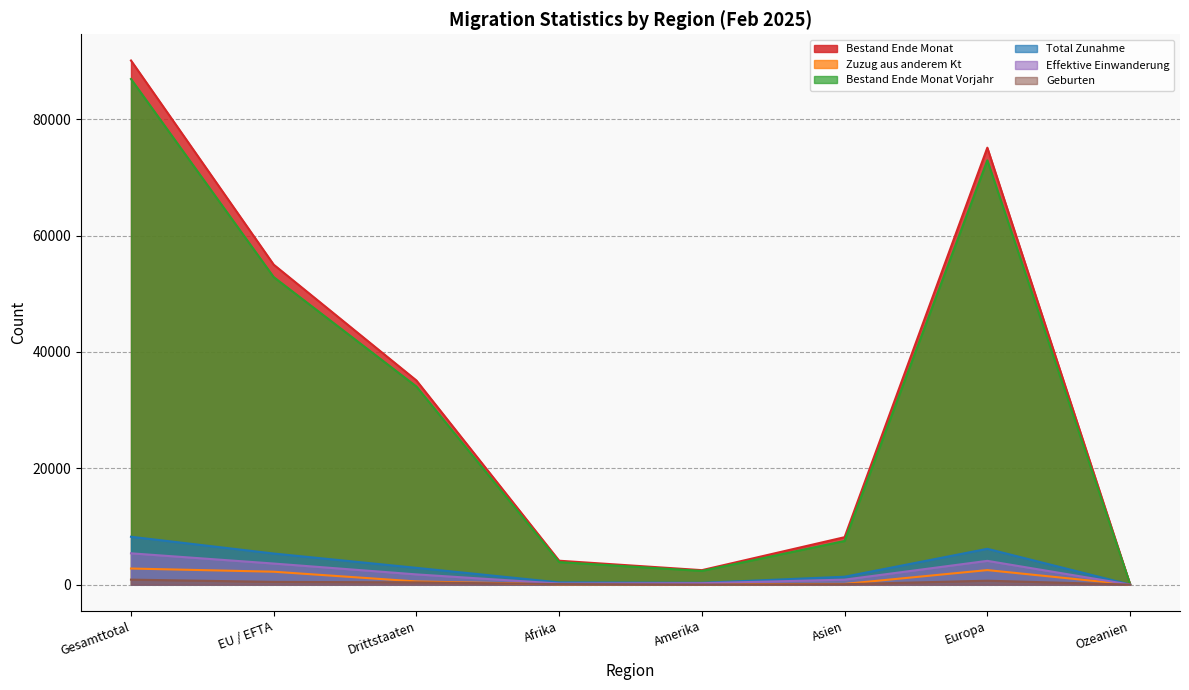

Reading left to right, extract all data points from this chart.

Bestand Ende Monat: Gesamttotal=90112	EU / EFTA=55011	Drittstaaten=35101	Afrika=4110	Amerika=2489	Asien=8157	Europa=75122	Ozeanien=93
Zuzug aus anderem Kt: Gesamttotal=2769	EU / EFTA=2220	Drittstaaten=549	Afrika=63	Amerika=85	Asien=119	Europa=2499	Ozeanien=3
Bestand Ende Monat Vorjahr: Gesamttotal=86934	EU / EFTA=52874	Drittstaaten=34060	Afrika=3877	Amerika=2356	Asien=7507	Europa=72949	Ozeanien=109
Total Zunahme: Gesamttotal=8233	EU / EFTA=5347	Drittstaaten=2886	Afrika=385	Amerika=310	Asien=1358	Europa=6158	Ozeanien=8
Effektive Einwanderung: Gesamttotal=5384	EU / EFTA=3625	Drittstaaten=1759	Afrika=186	Amerika=246	Asien=857	Europa=4088	Ozeanien=6
Geburten: Gesamttotal=859	EU / EFTA=471	Drittstaaten=388	Afrika=94	Amerika=13	Asien=71	Europa=675	Ozeanien=2